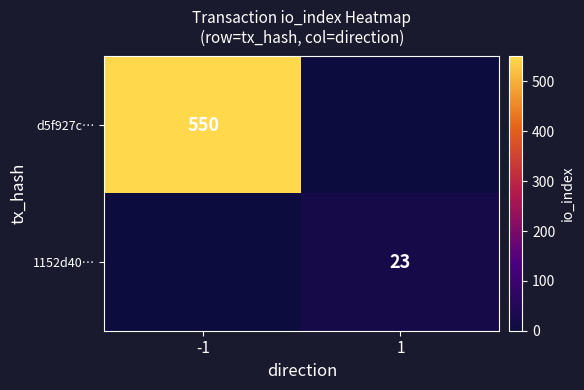

Is the value of d5f927c… at -1 greater than the value of 1152d40… at 1?

Yes